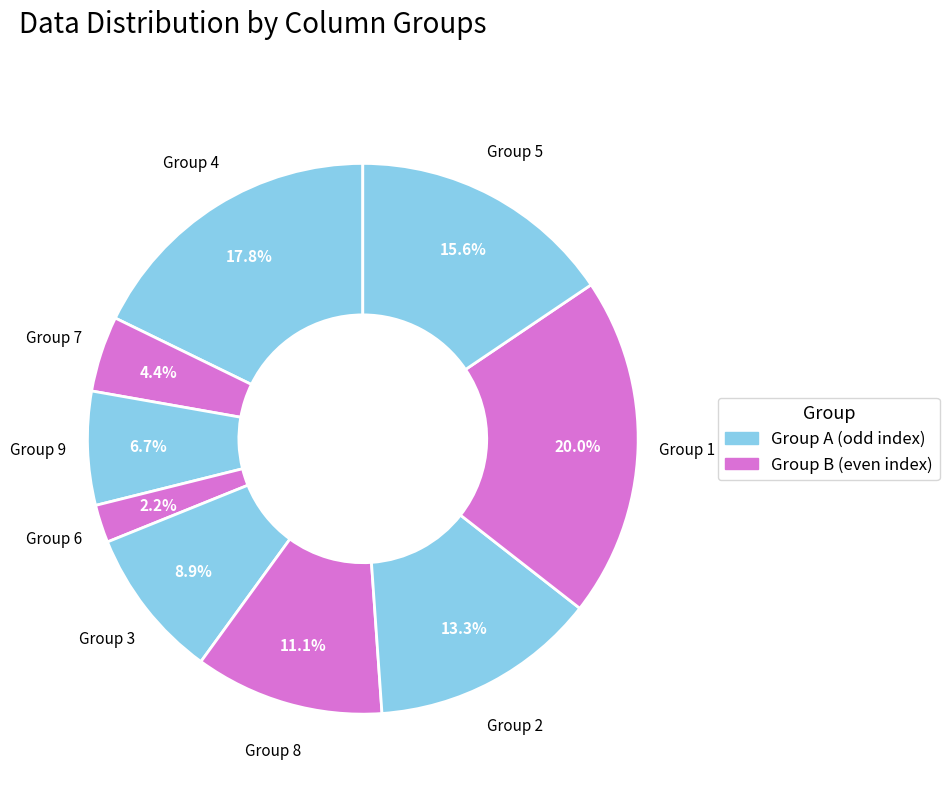

Does Group 9 account for over 50% of the chart?

No